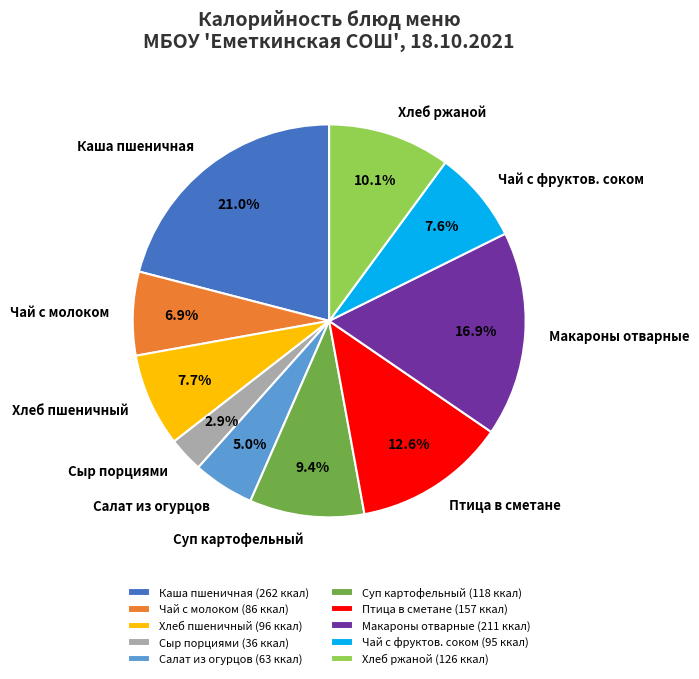

What is the total percentage of Чай с молоком and Чай с фруктов. соком?

14.5%